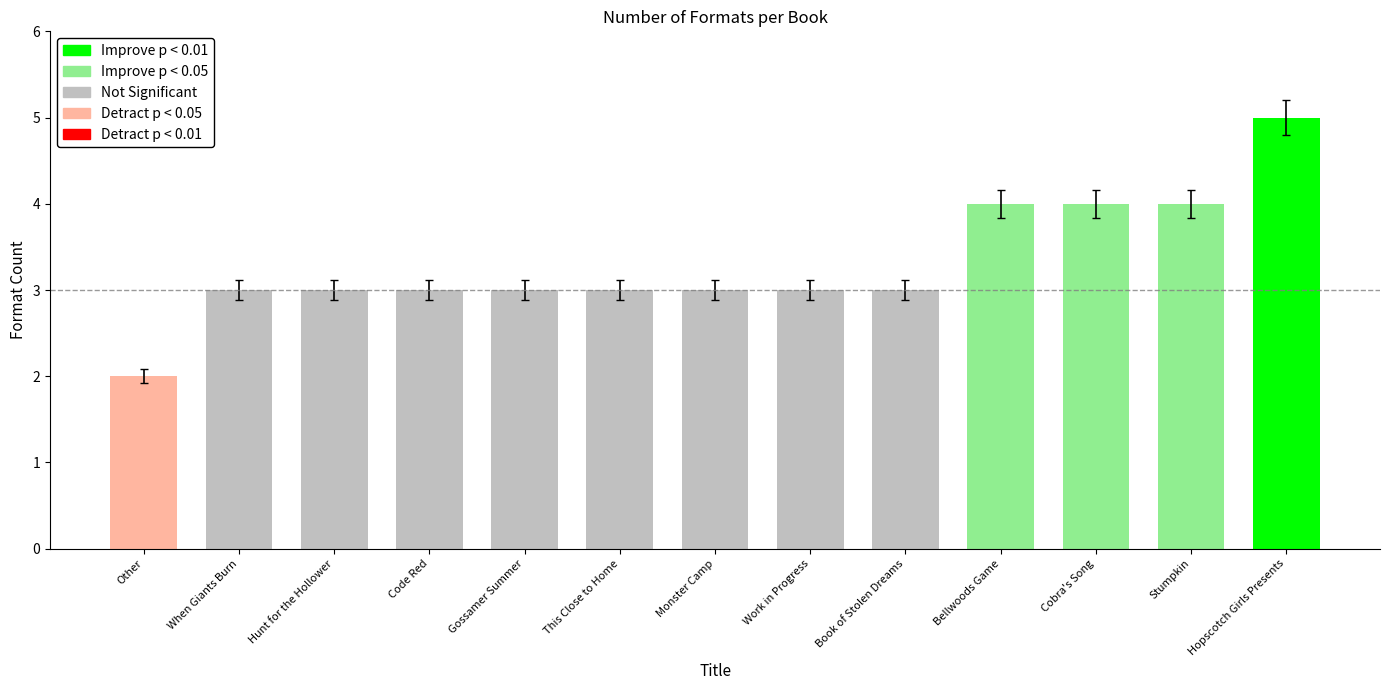

What is the sum of all values?

43